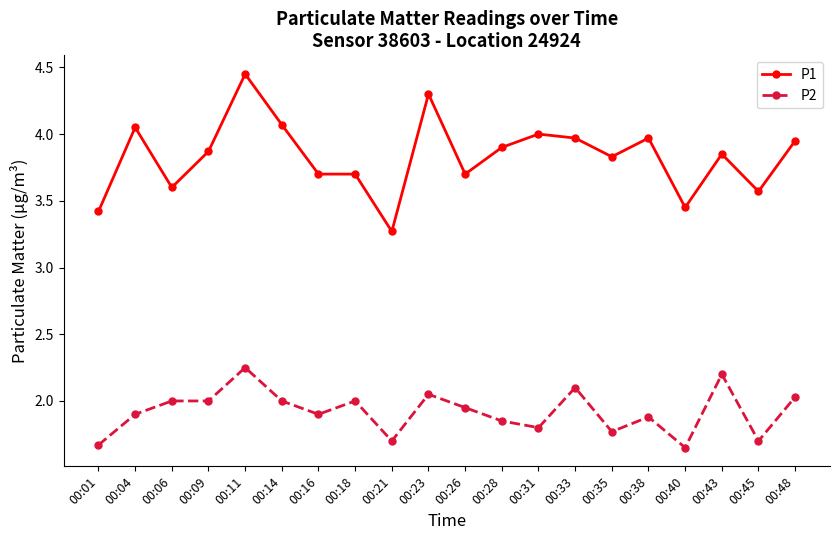

List the series in order of their overall mean, highest first.

P1, P2